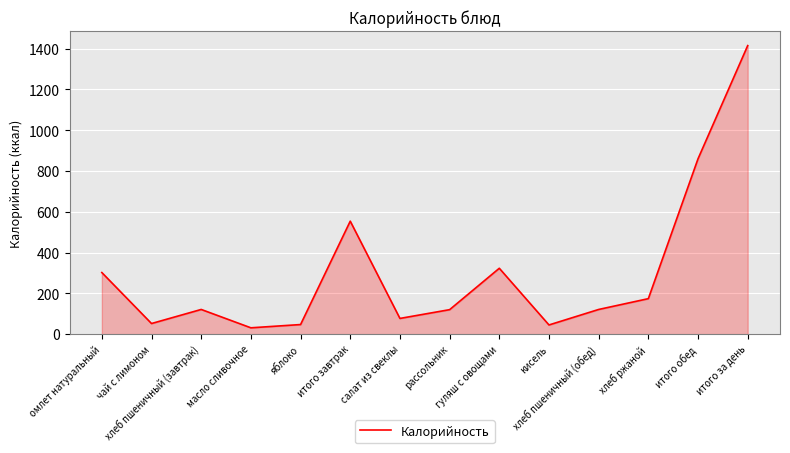

What is the sum of the values at чай с лимоном and гуляш с овощами?

375